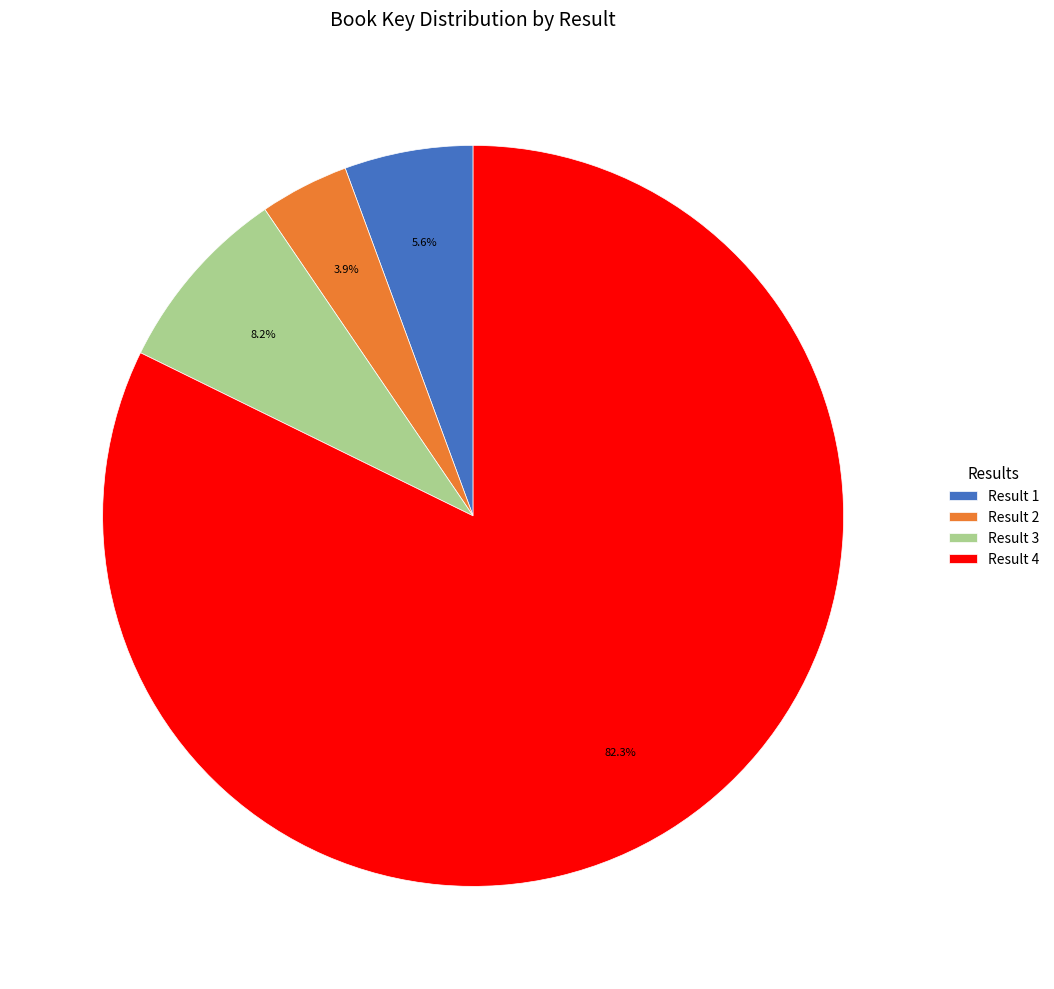

Which category accounts for the majority?

Result 4